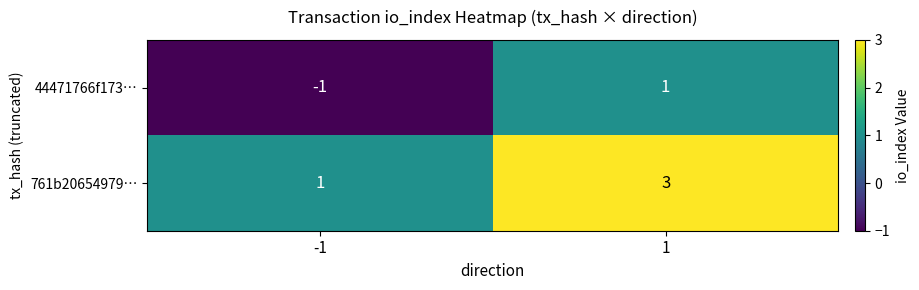

Reading left to right, transcribe all the data shown in this chart.

44471766f173…: -1=-1	1=1
761b20654979…: -1=1	1=3